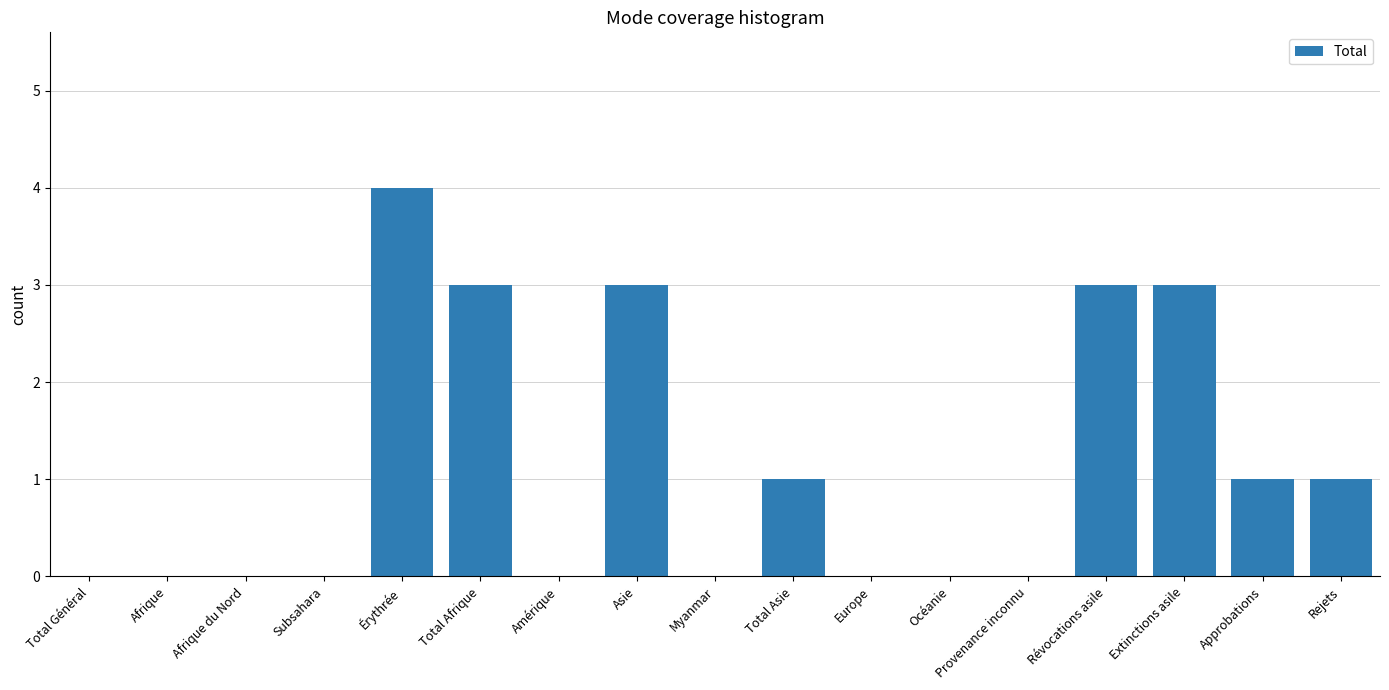

Are the bars horizontal?

No